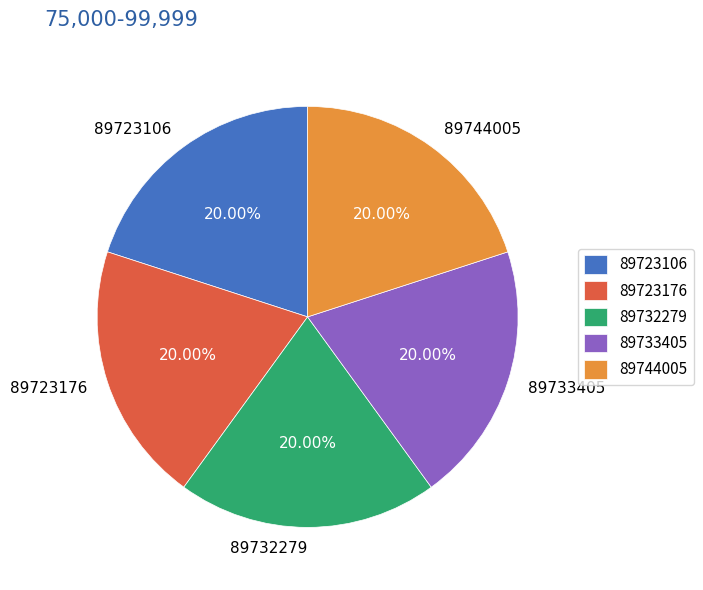

Is the sum of 89723176 and 89723106 greater than half?

No